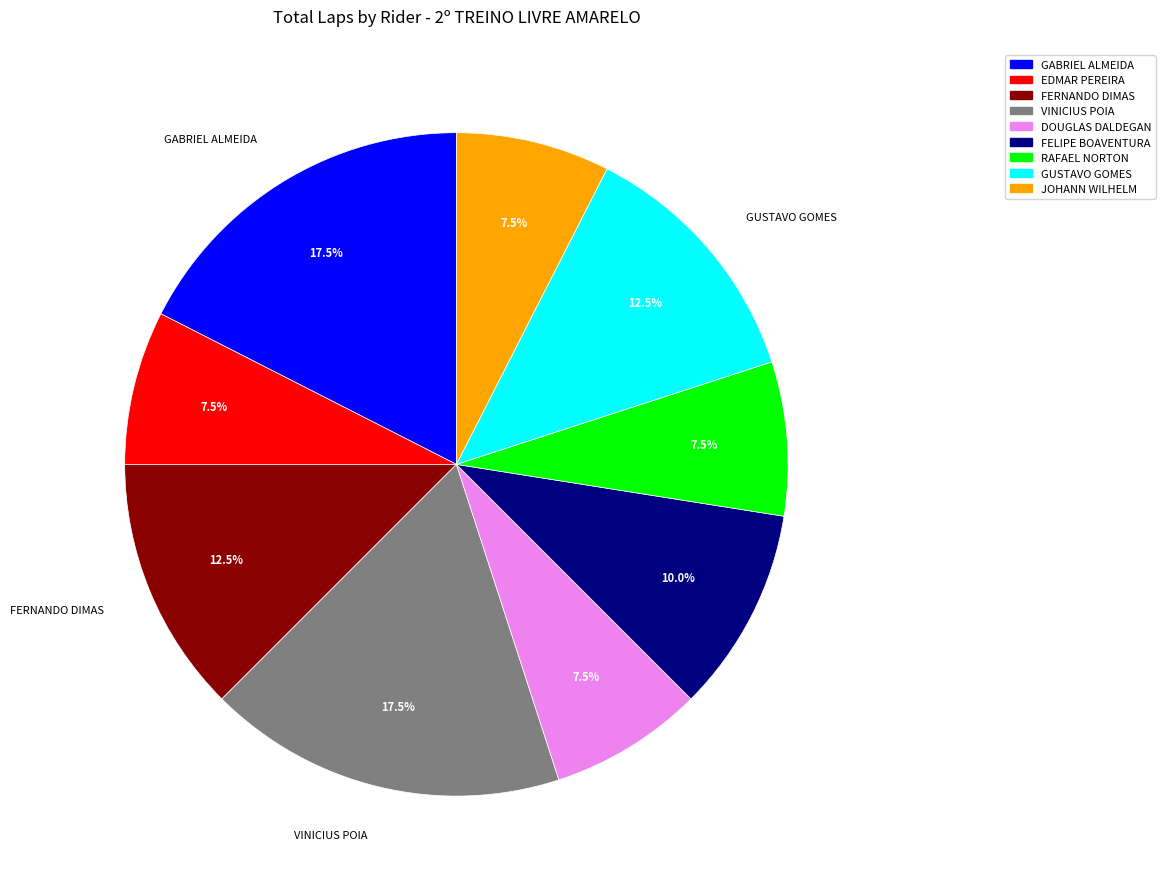

Does JOHANN WILHELM represent more than half of the total?

No